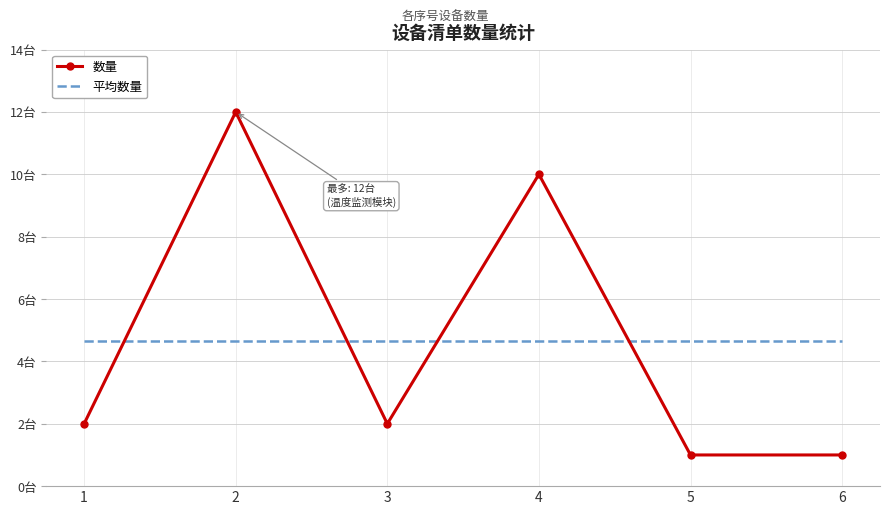

What is the smallest value displayed?

1.0